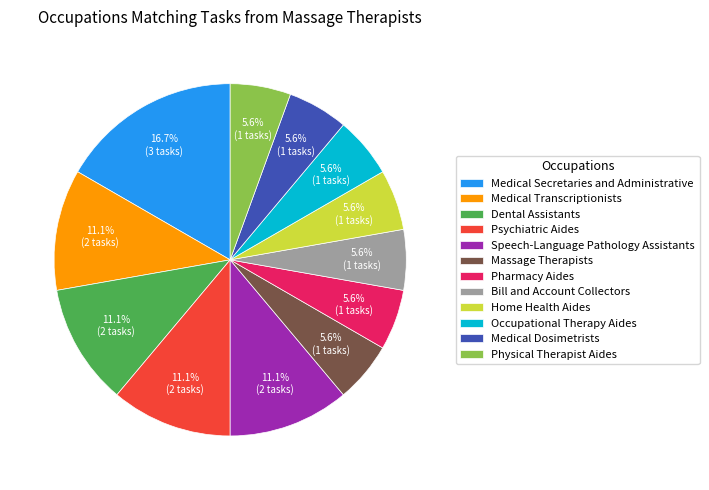

Is there a majority slice in this chart?

No